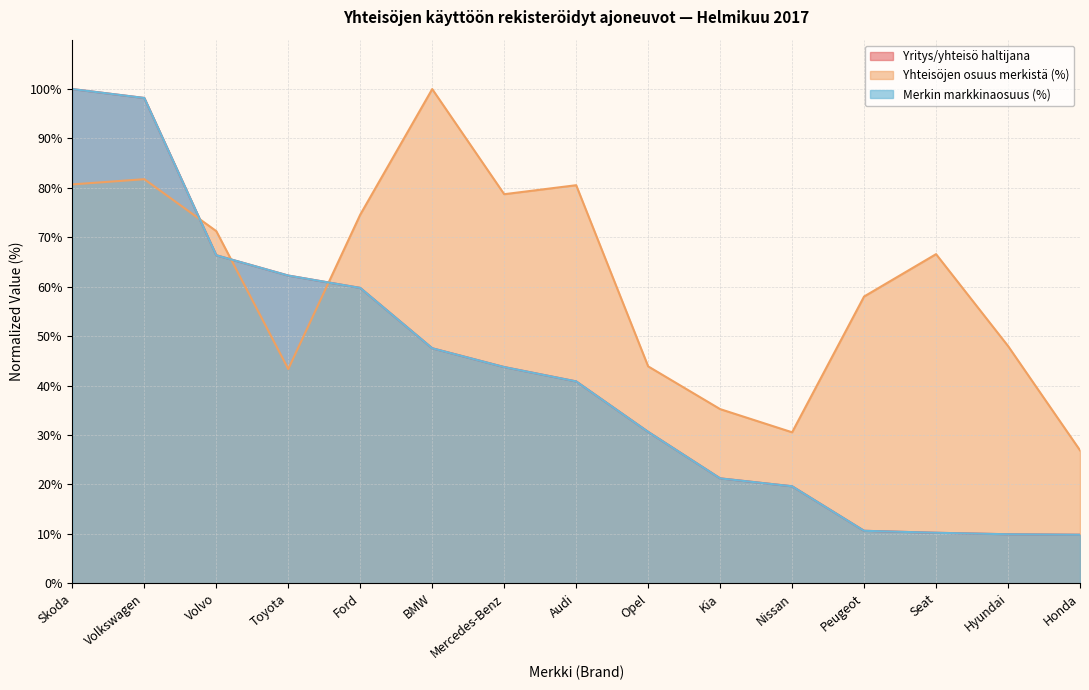

True or false: Merkin markkinaosuus (%) has more than 2 points higher than both neighbors.

False